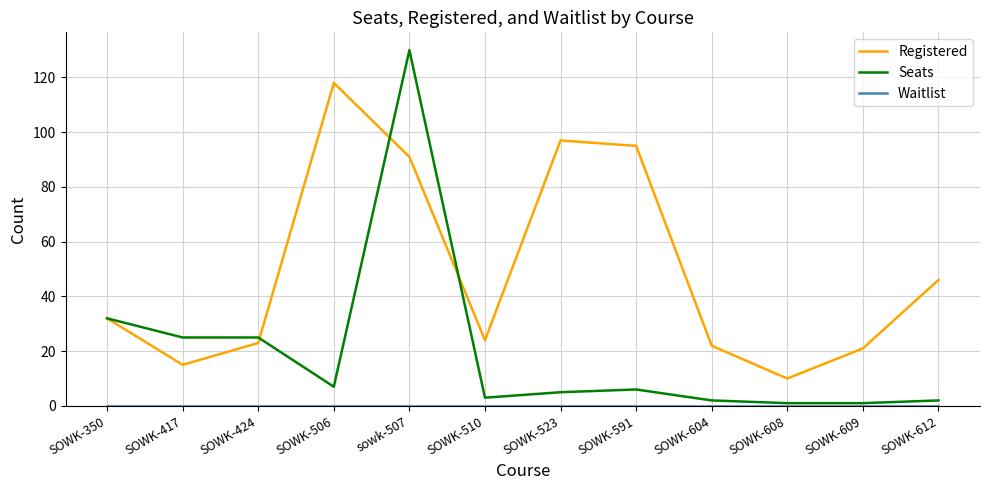

Does the chart have visible grid lines?

Yes